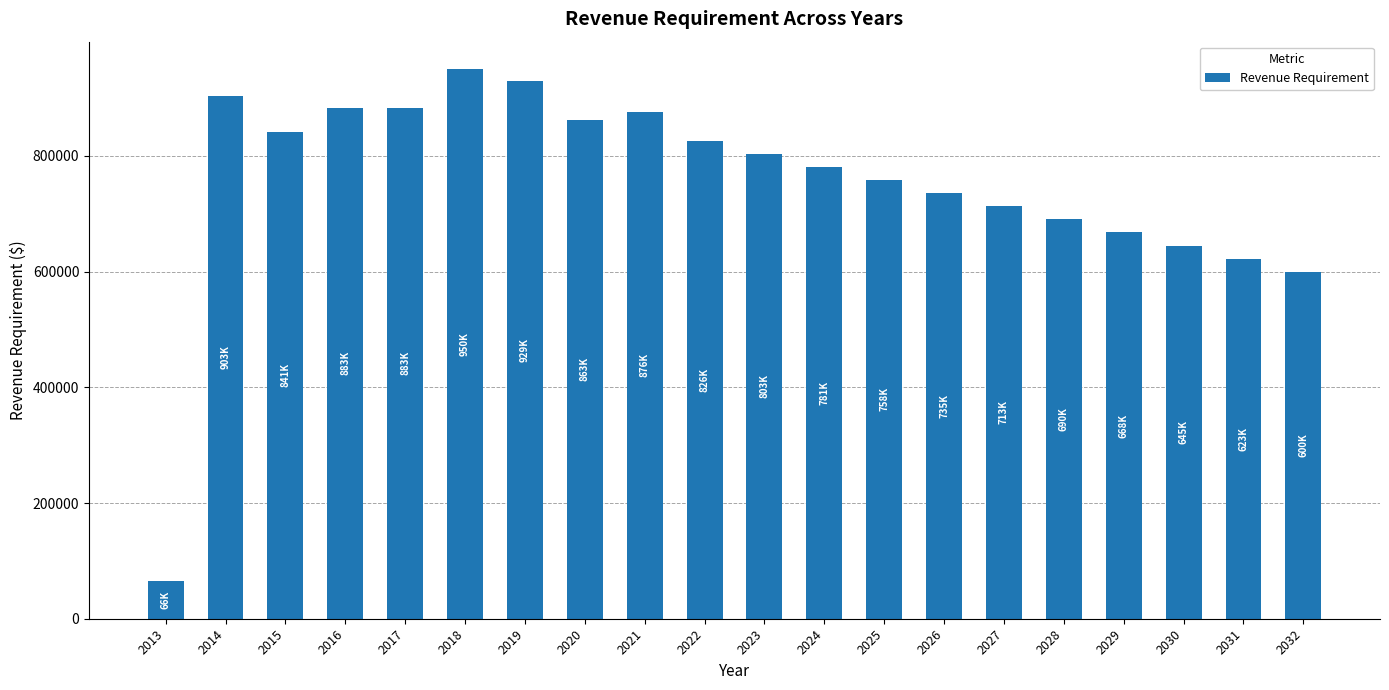

What is the value of the 18th bar from the left?

645165.8